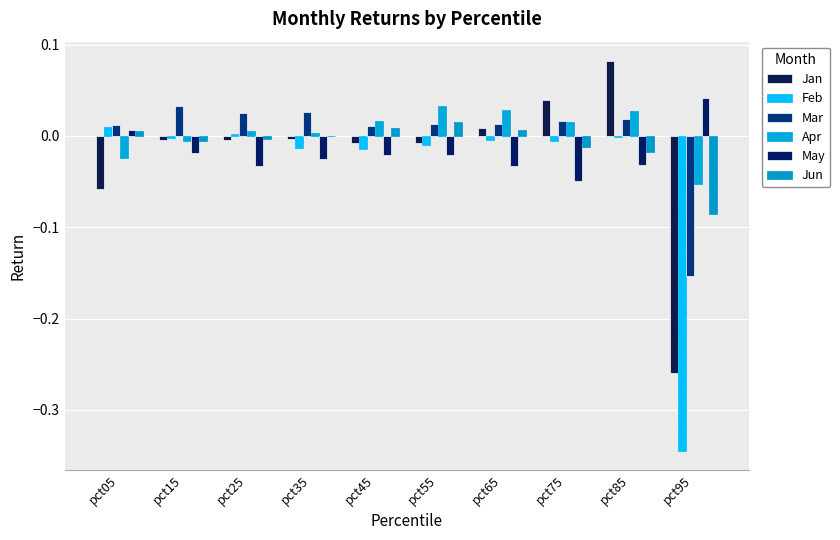

How many categories are shown in the chart?

10